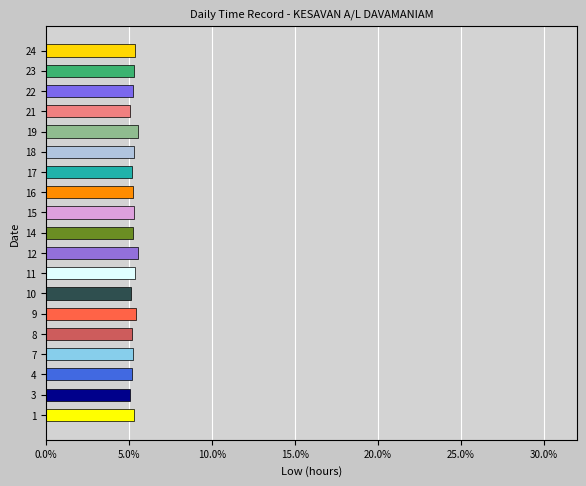

What is the minimum value shown in the chart?

5.0